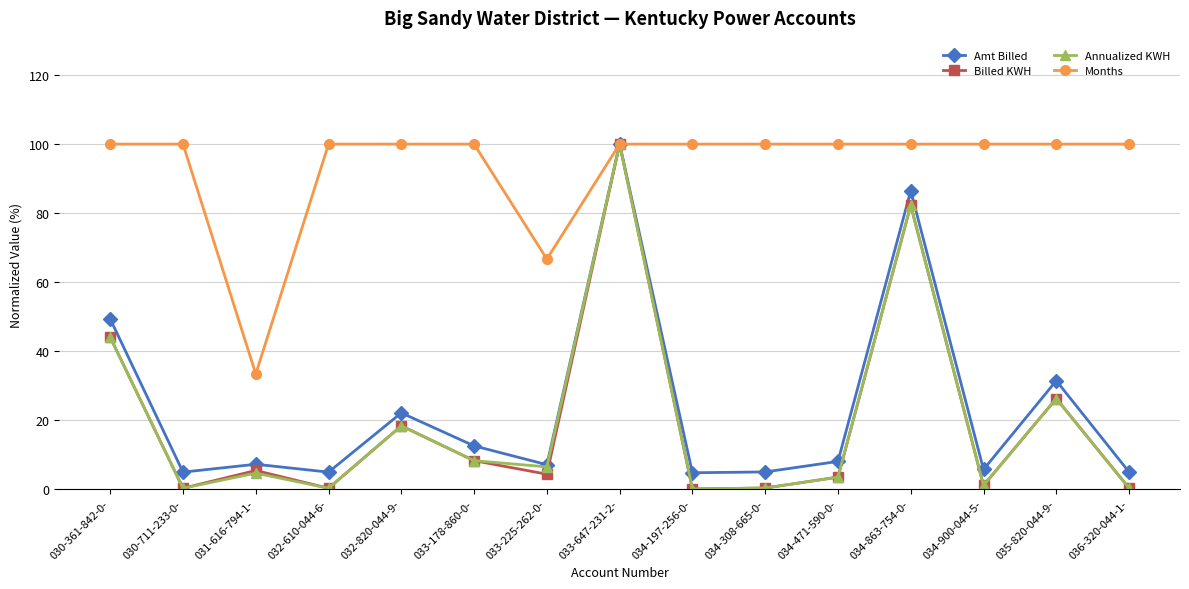

True or false: Months has a value of 38.4 at 034-308-665-0-.

False